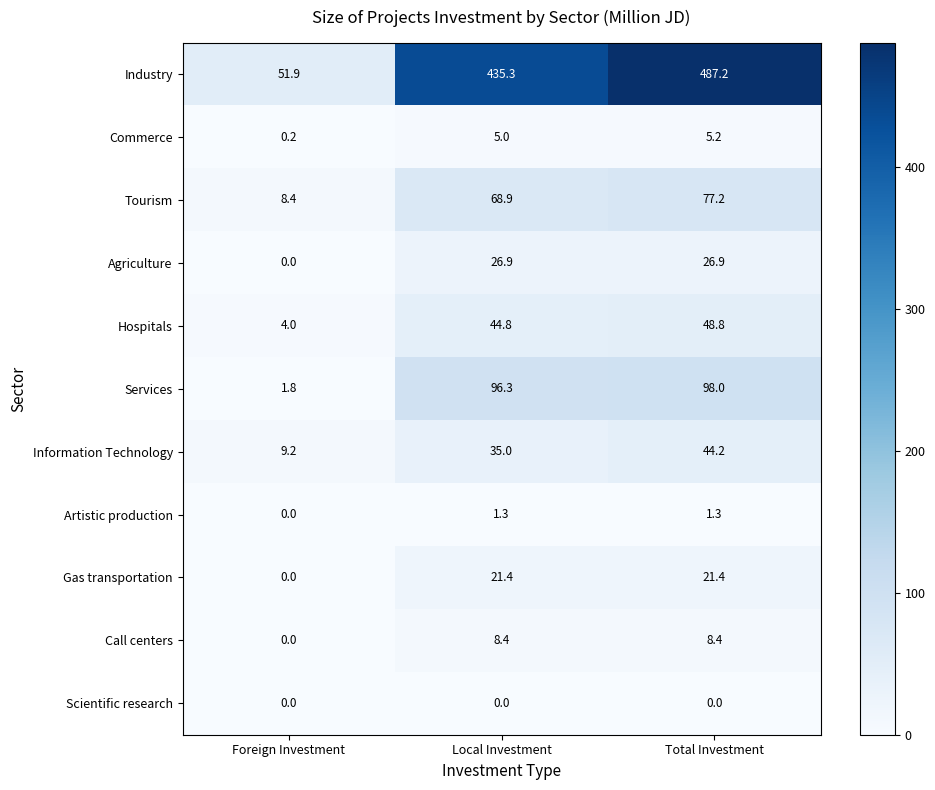

Is it true that Industry equals 298.5 at Local Investment?

False